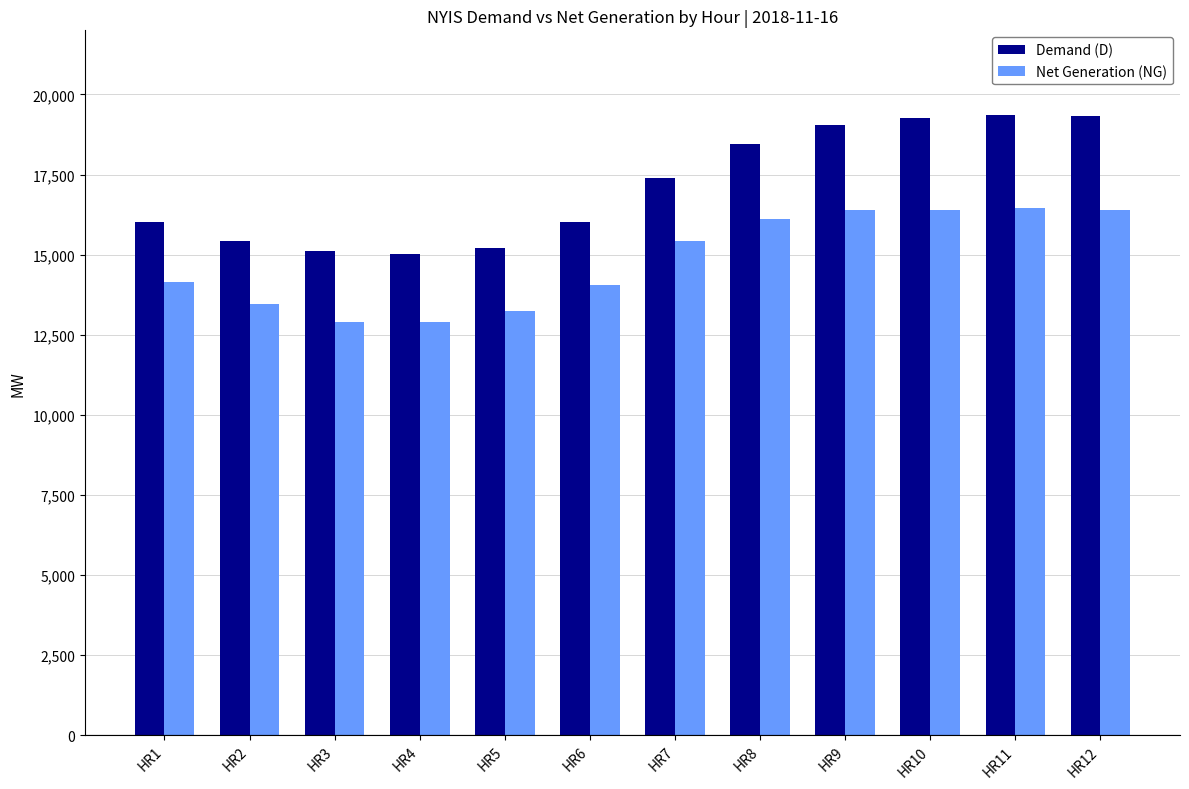

True or false: Demand (D) has a value of 15013 at HR4.

True